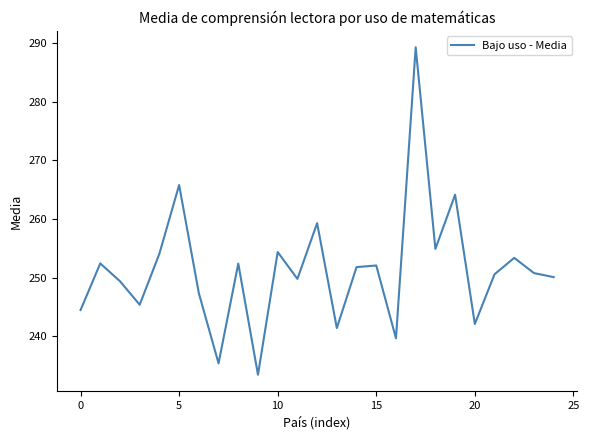

What is the minimum value shown in the chart?

233.4